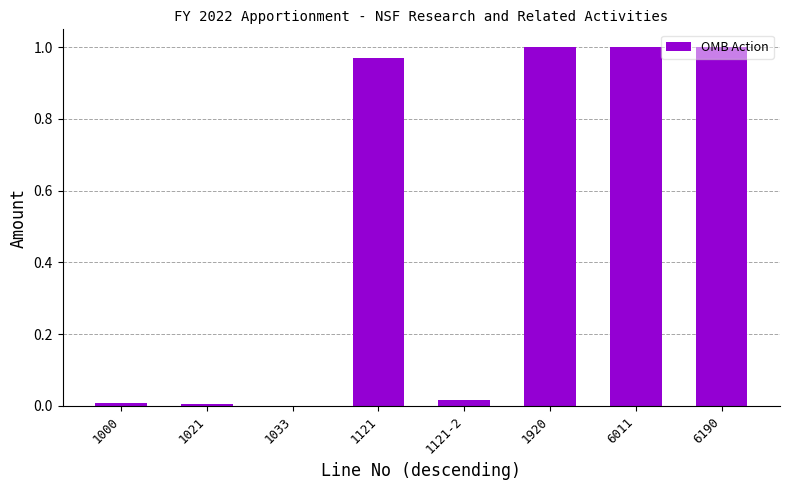

The chart shows a value of 1.0 at 6190. True or false?

True